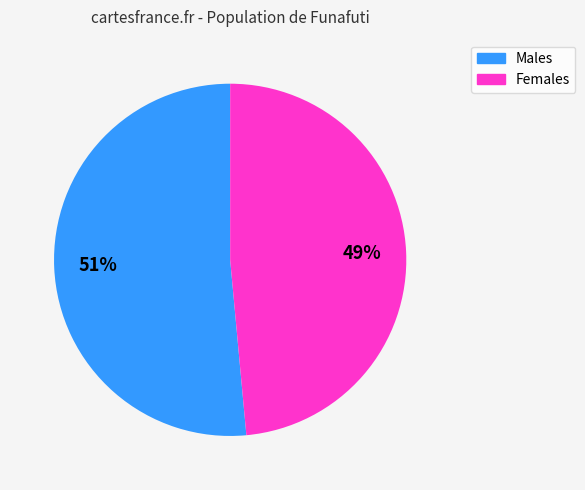

To the nearest percent, what percentage of the pie is Males?

51%